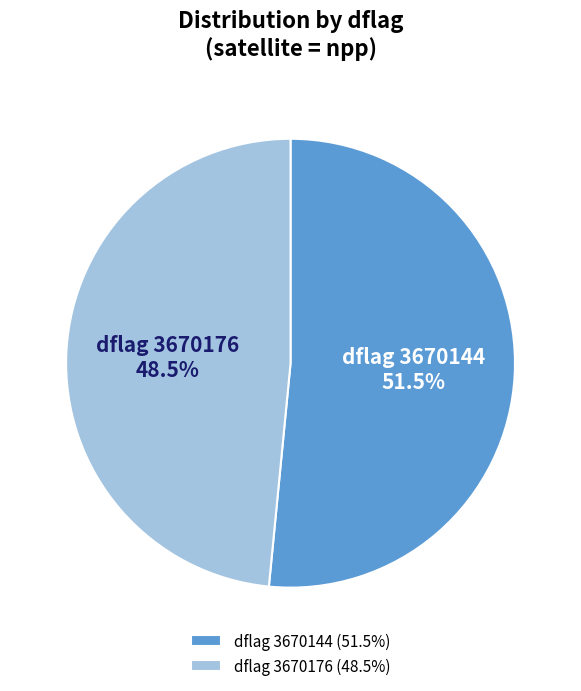

Approximately how many times larger is the value at dflag 3670176 compared to dflag 3670144?

0.9